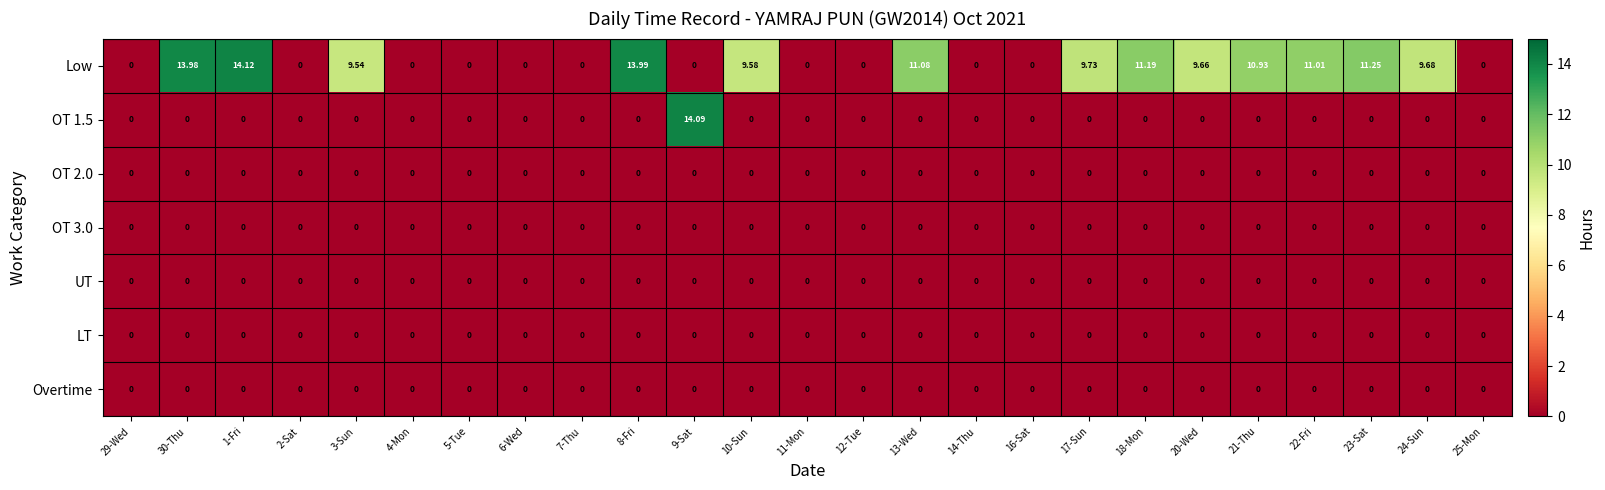

Which series has the widest spread of values?

Low